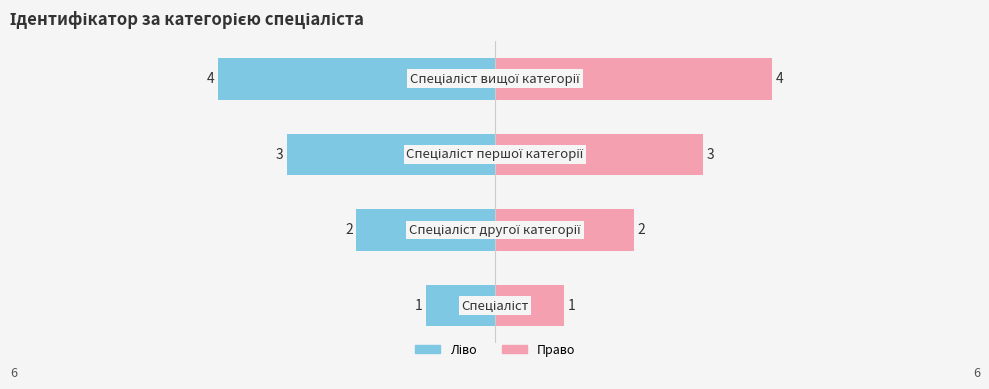

Reading right to left, extract all data points from this chart.

Ідентифікатор (ліво): 3=-4	2=-3	1=-2	0=-1
Ідентифікатор (право): 3=4	2=3	1=2	0=1